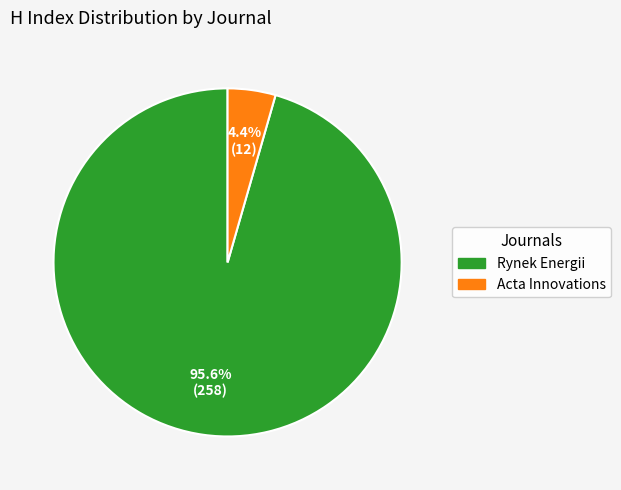

To the nearest percent, what is the combined percentage of Acta Innovations and Rynek Energii?

100%